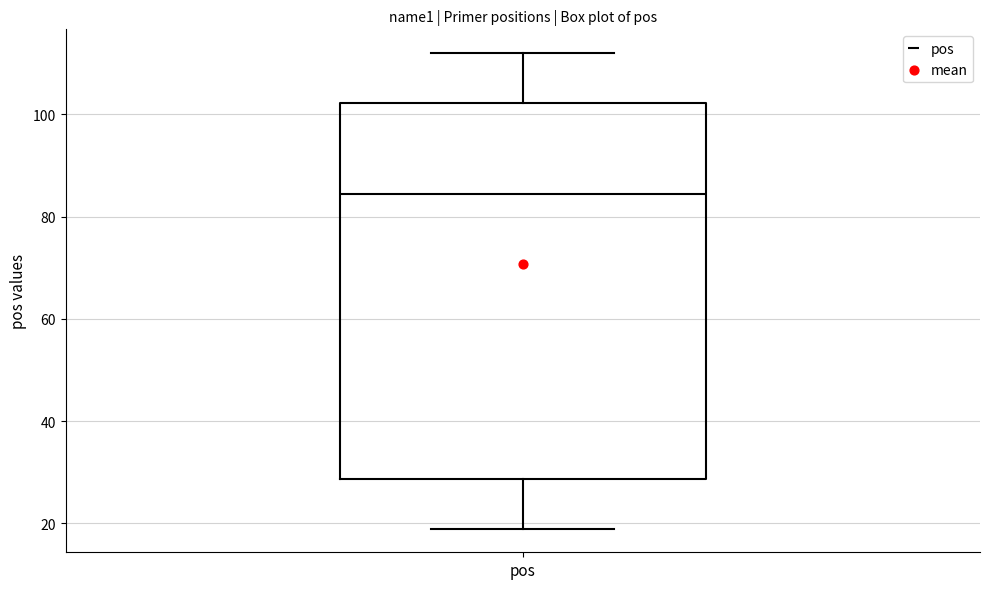

Where does the upper whisker of the box for pos end on the y-axis? The values are not printed on the chart, so give them approximately, as read against the axis.

112